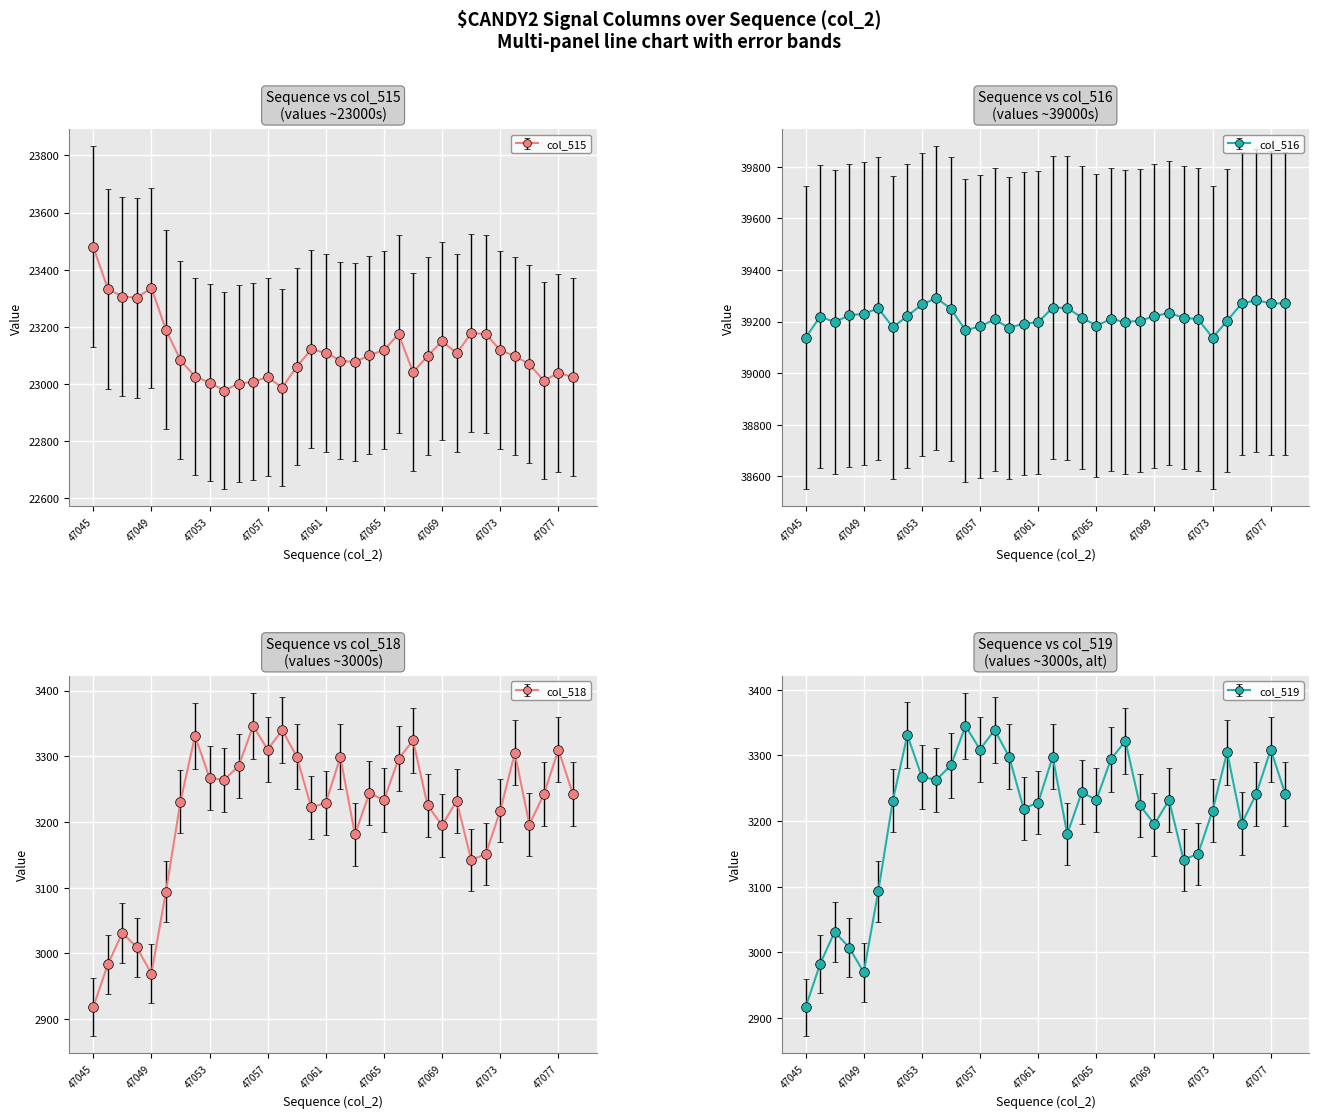

What is the average value of the col_519 series?

3209.8